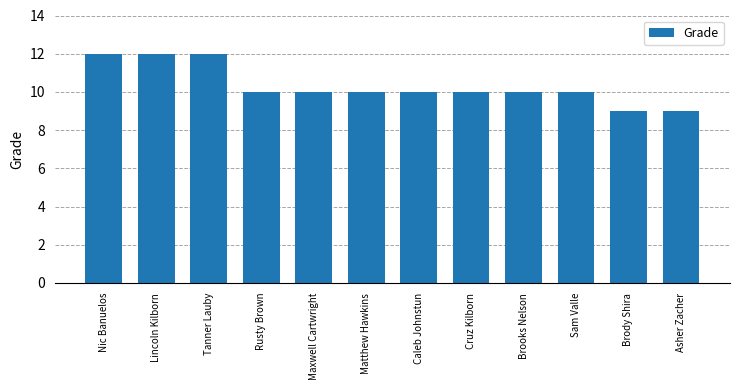

What is the label of the 3rd bar from the left?

Tanner Lauby